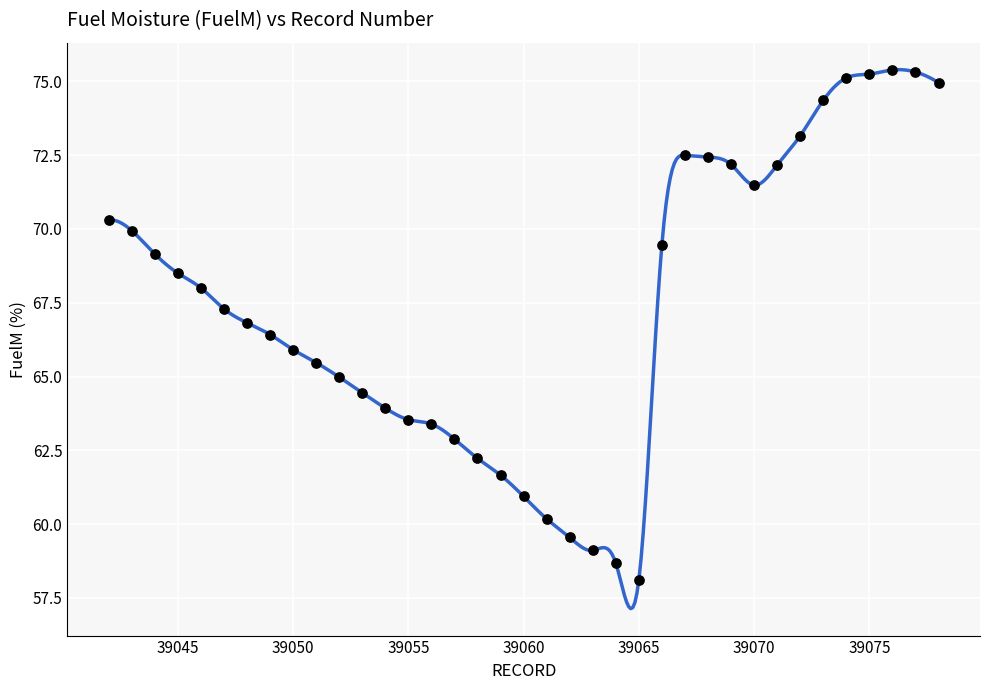

What is the range of Y values (max minus min)?

17.3